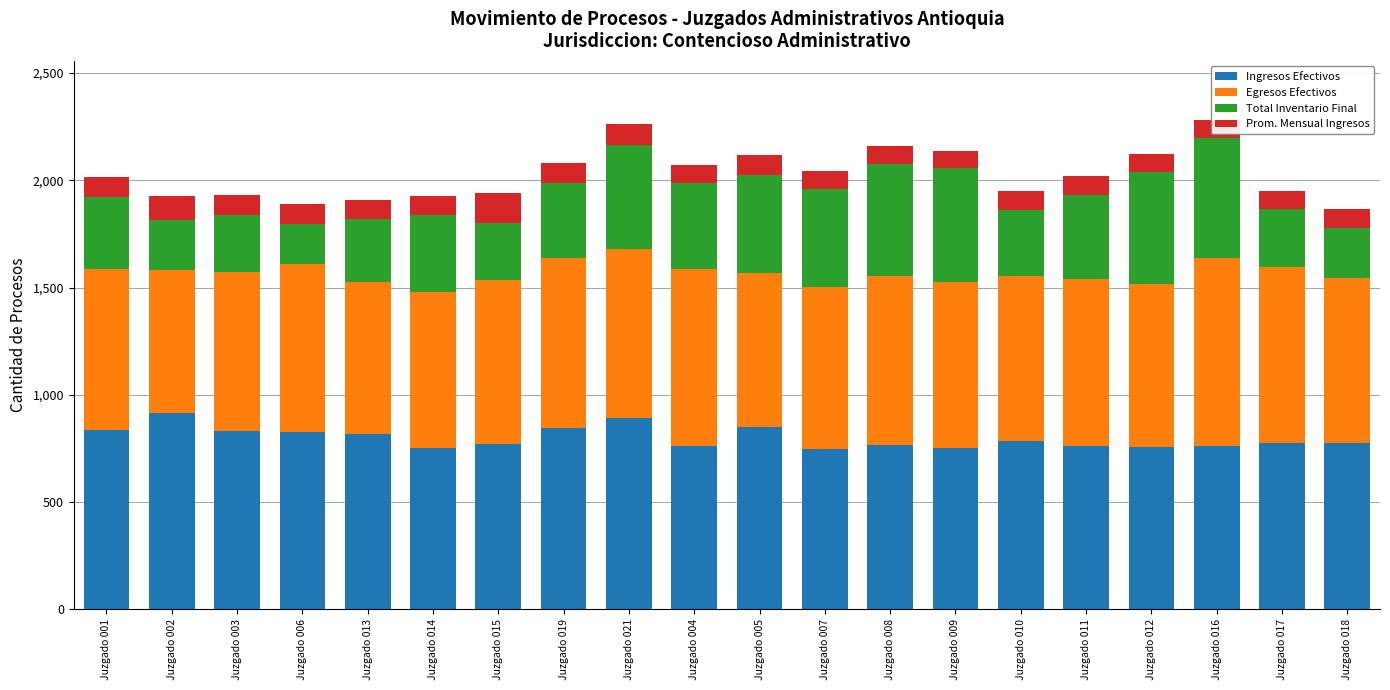

How many bars are there in total?

20